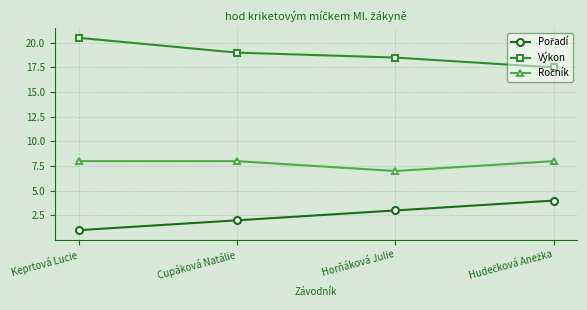

Count the number of data series in this chart.

3